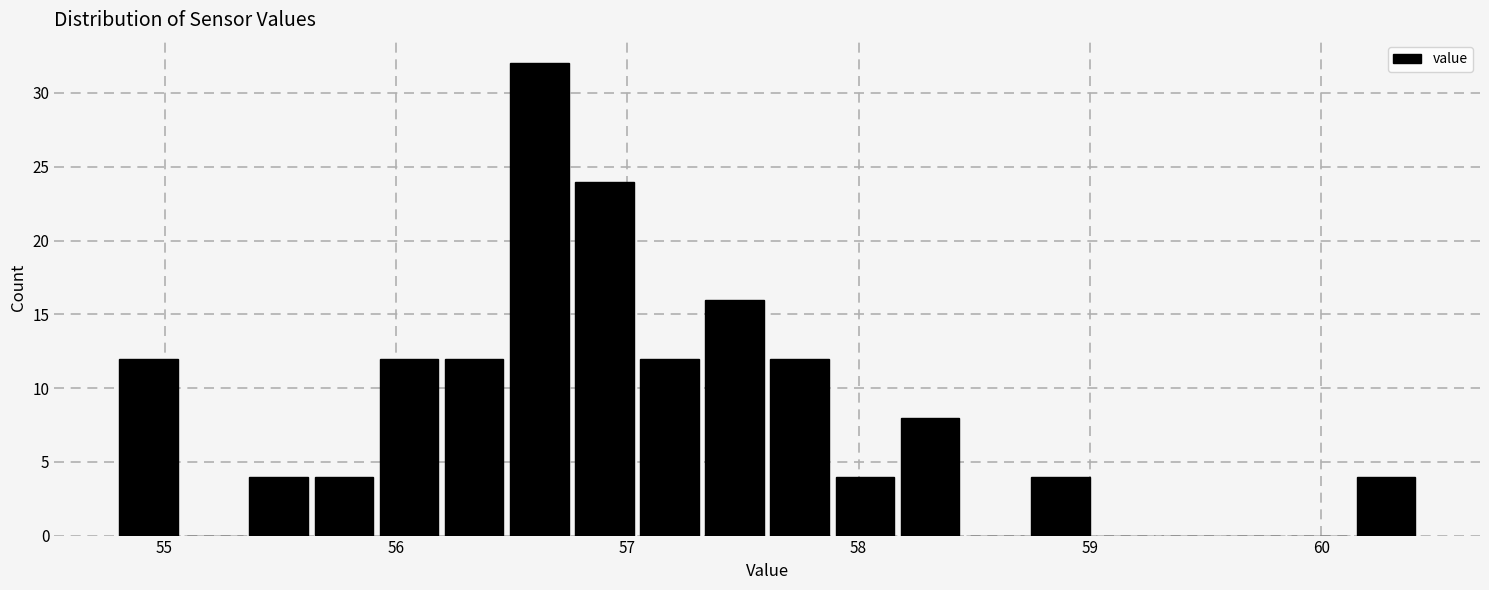

Around what value on the x-axis is the tallest bar? Give the approximate position of its centre, as read against the axis.

56.6